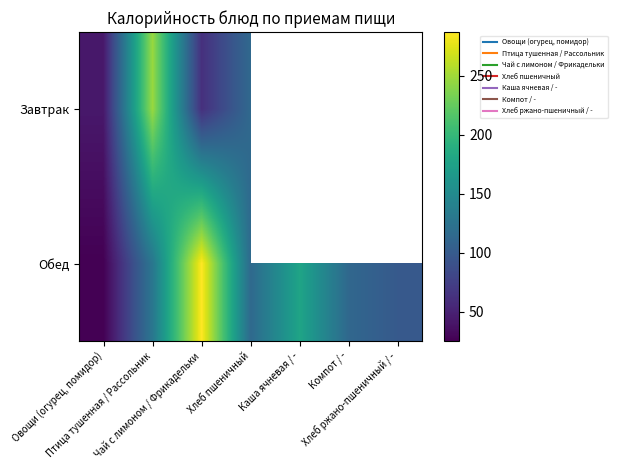

Where is Обед nearest to the value 156?

Каша ячневая / -